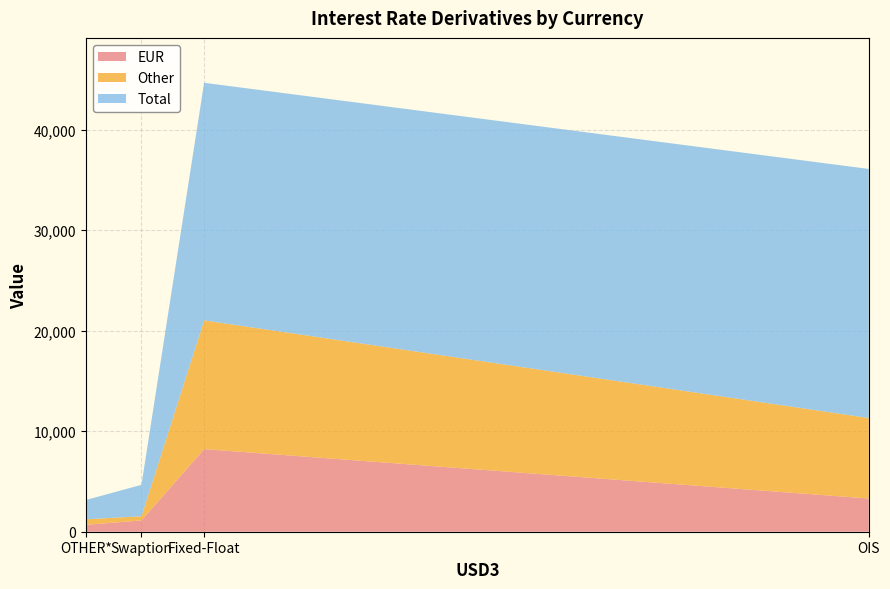

Reading left to right, what are all the values shown in this chart?

EUR: Fixed-Float=8214	OIS=3302	Swaption=1120	OTHER*=684
Other: Fixed-Float=12804	OIS=8007	Swaption=417	OTHER*=553
Total: Fixed-Float=23631	OIS=24772	Swaption=3127	OTHER*=1920